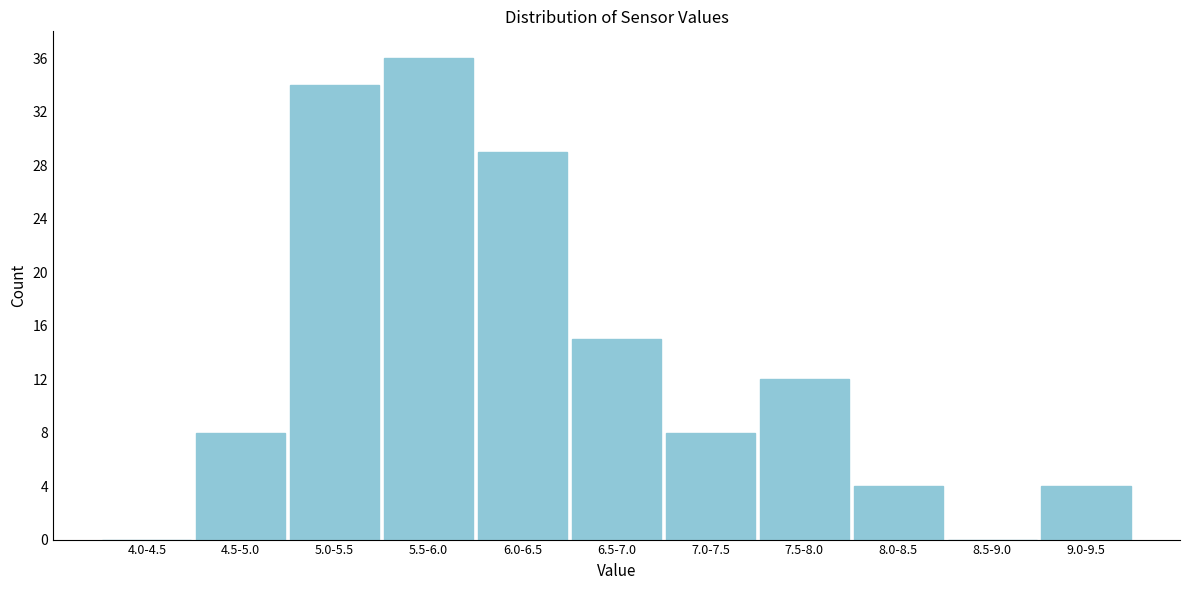

Reading right to left, list all the values displayed in this chart.

9.0-9.5=4	8.5-9.0=0	8.0-8.5=4	7.5-8.0=12	7.0-7.5=8	6.5-7.0=15	6.0-6.5=29	5.5-6.0=36	5.0-5.5=34	4.5-5.0=8	4.0-4.5=0